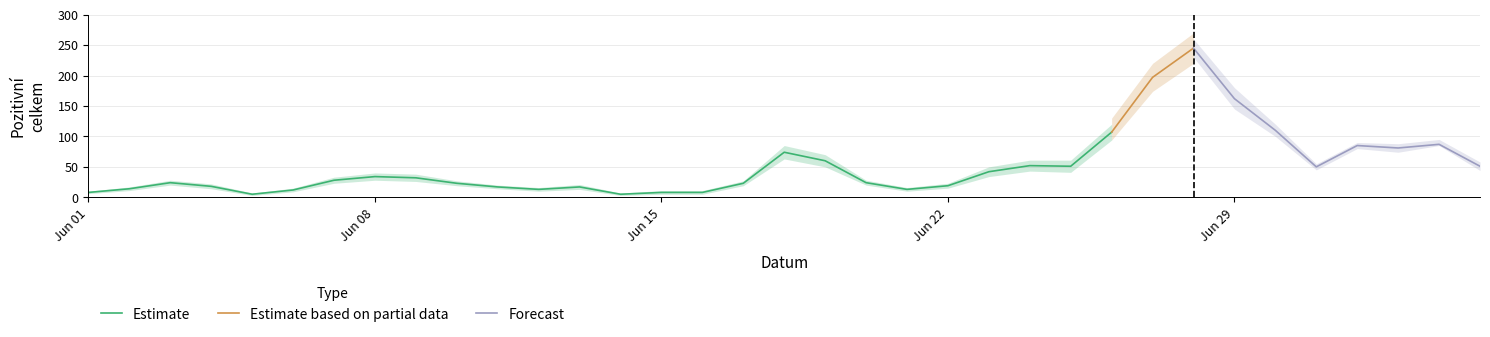

The value of Forecast at 23 is 52. True or false?

True